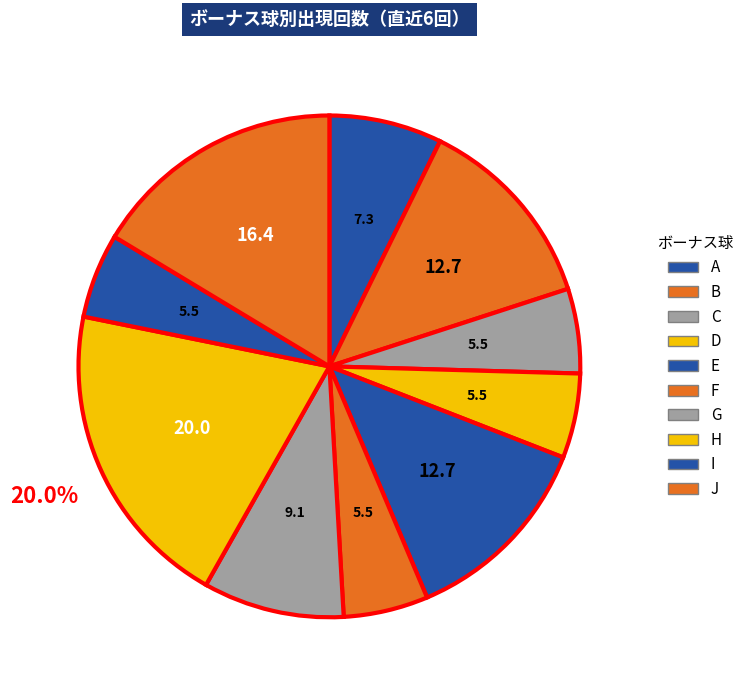

What is the change in value from C to J?

+6